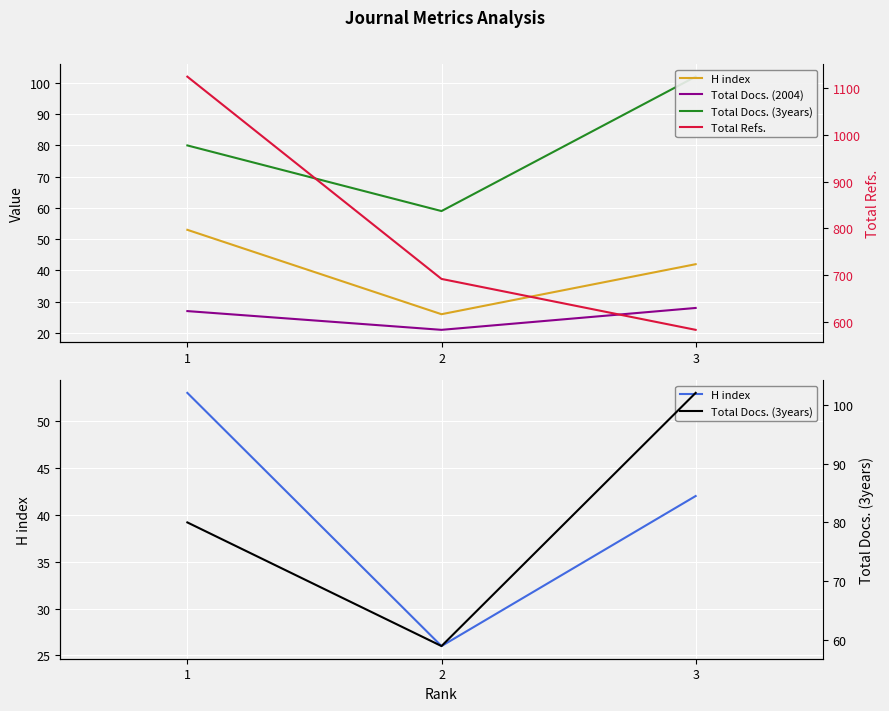

What value does the Total Docs. (2004) series have at 2?

21